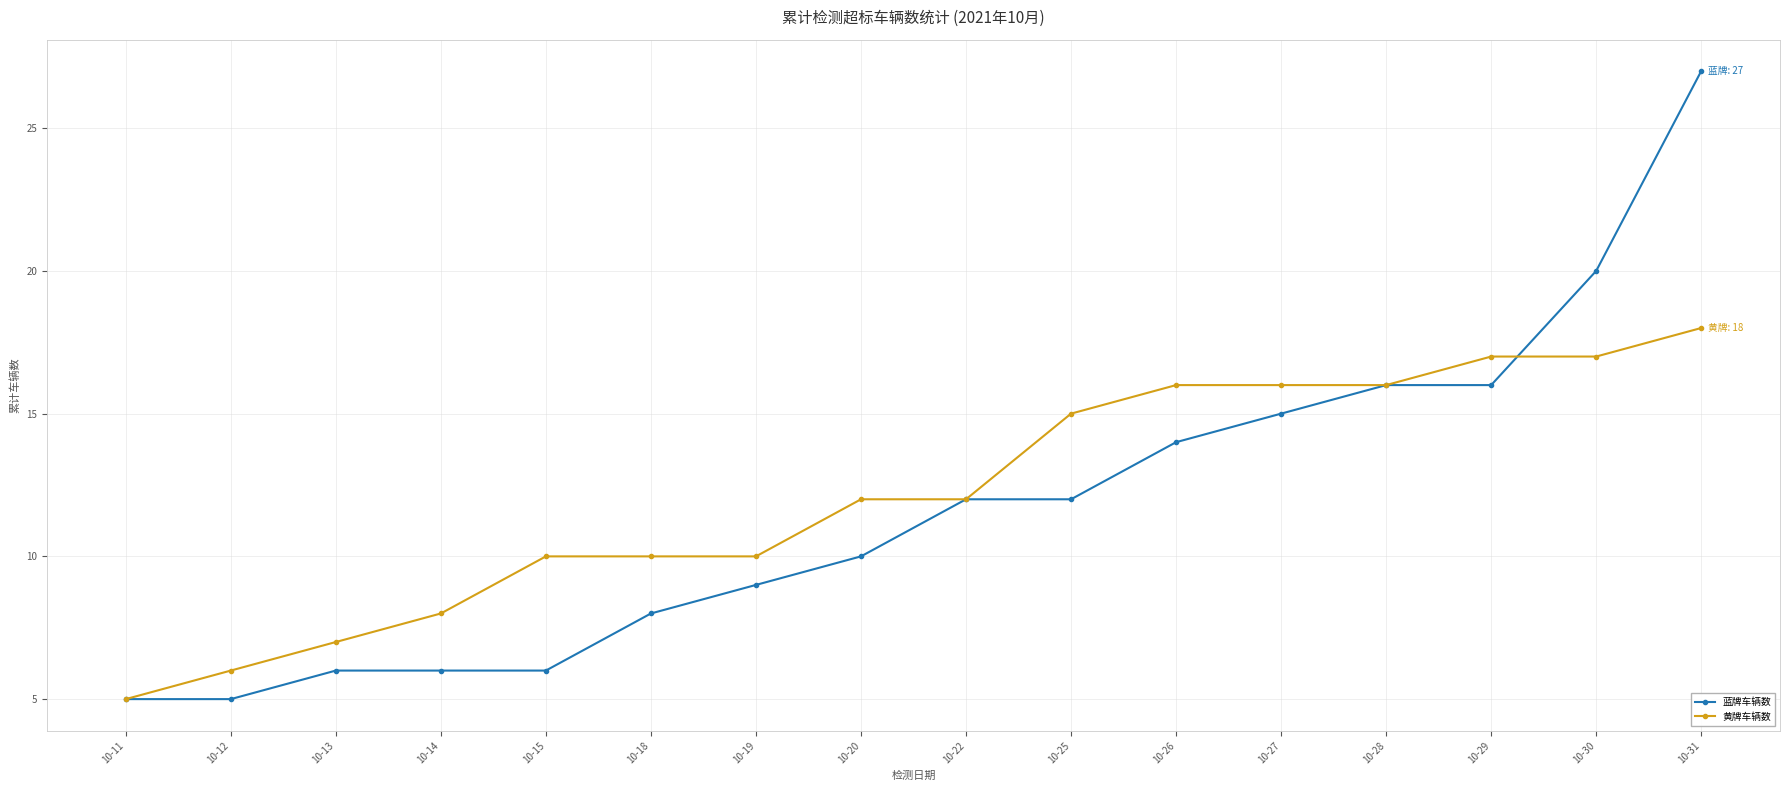

Is it true that 蓝牌车辆数 equals 10 at 10-20?

True